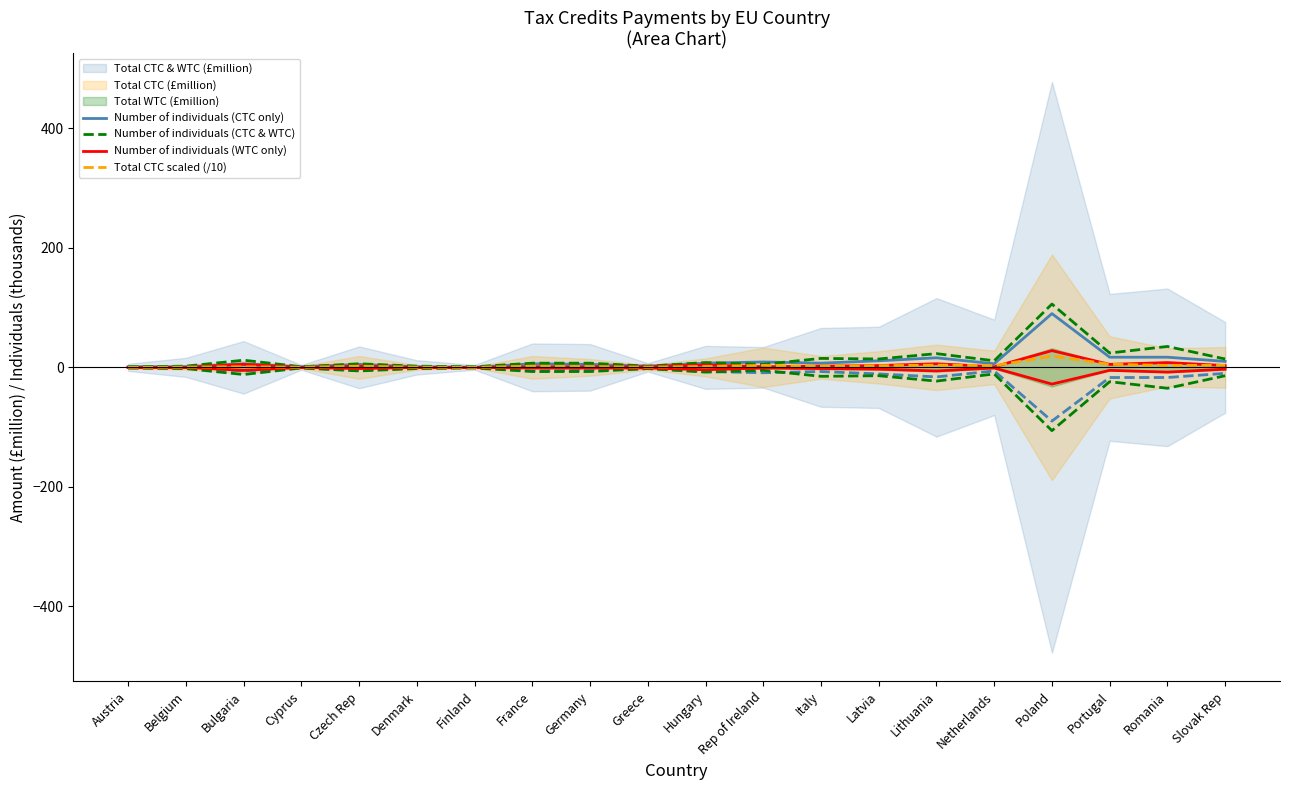

What is the sum of all Number of individuals (WTC only) values?

71.0